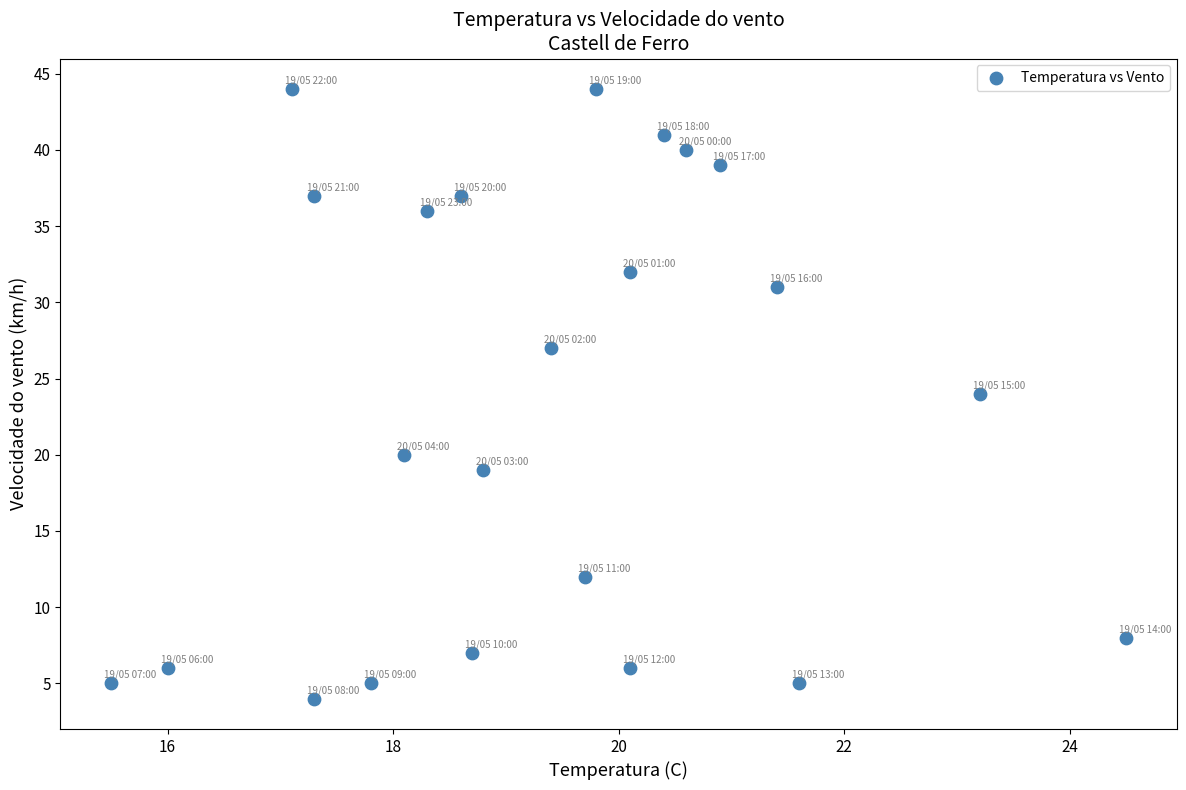

What is the range of Y values (max minus min)?

40